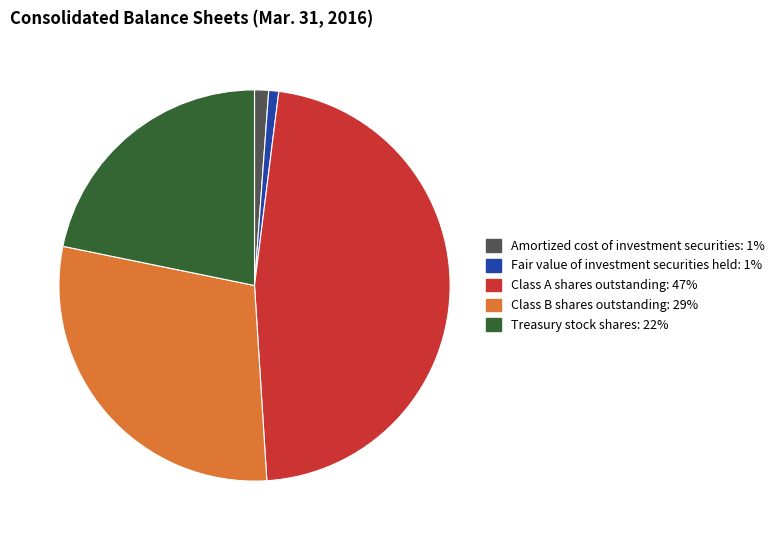

Which slice is the largest?

Class A shares outstanding